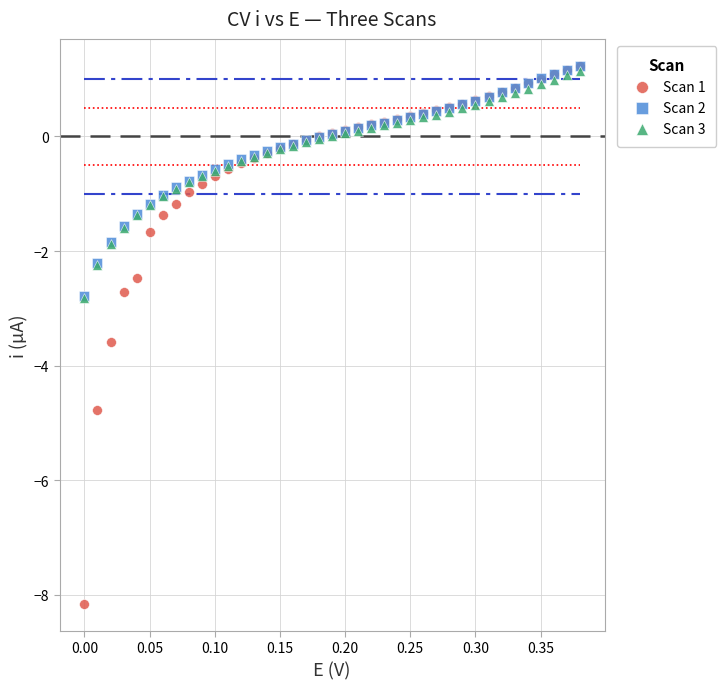

What are all the series names shown in the legend?

Scan 1, Scan 2, Scan 3